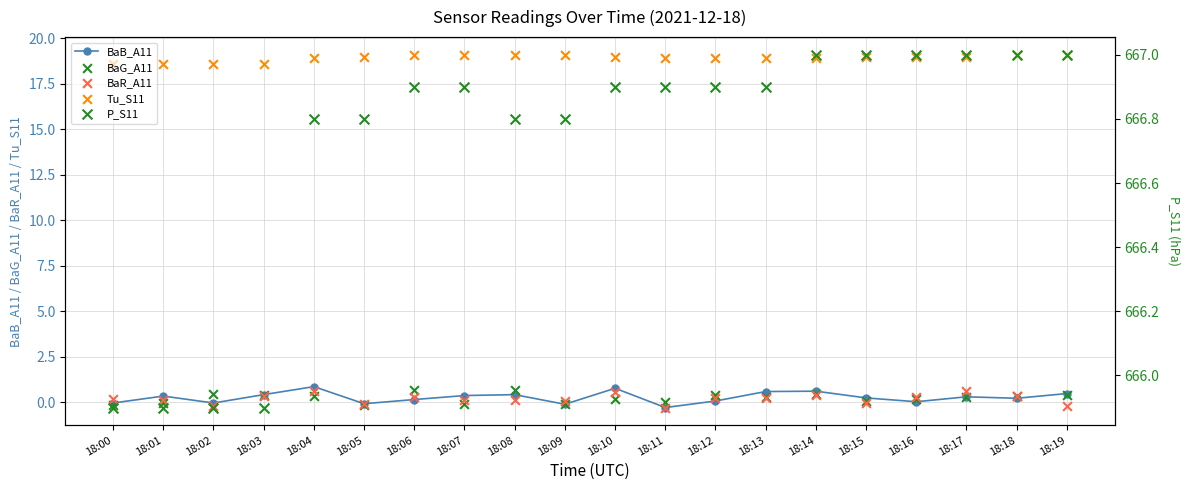

What are all the series names shown in the legend?

BaB_A11, BaG_A11, BaR_A11, Tu_S11, P_S11